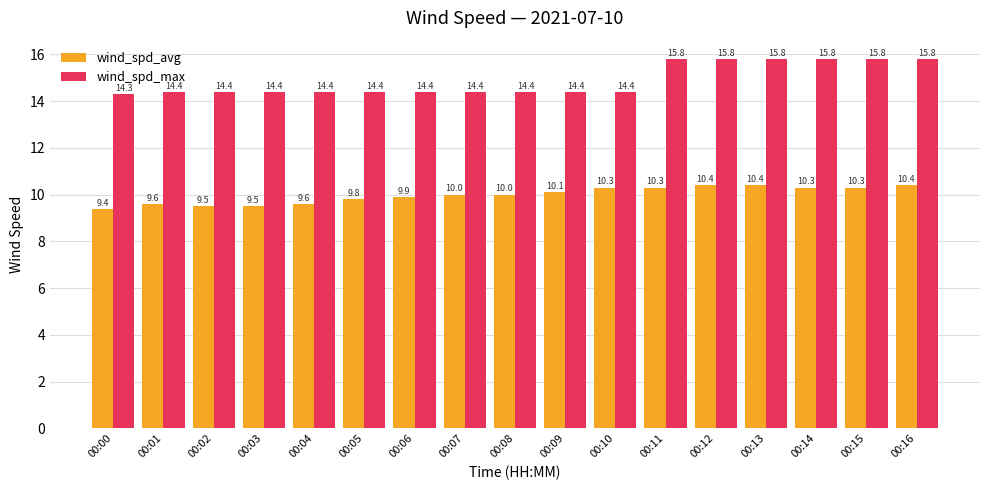

What is the difference between the maximum and second lowest values in the wind_spd_avg series?

0.9